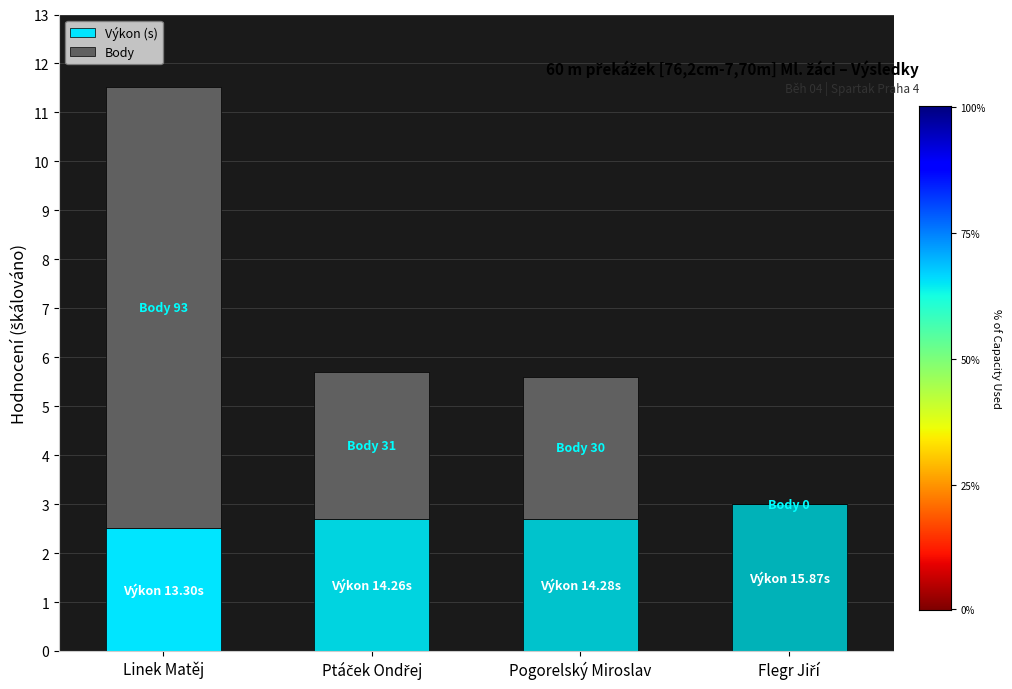

The Výkon (s) series shows 2.5 at Linek Matěj. True or false?

True